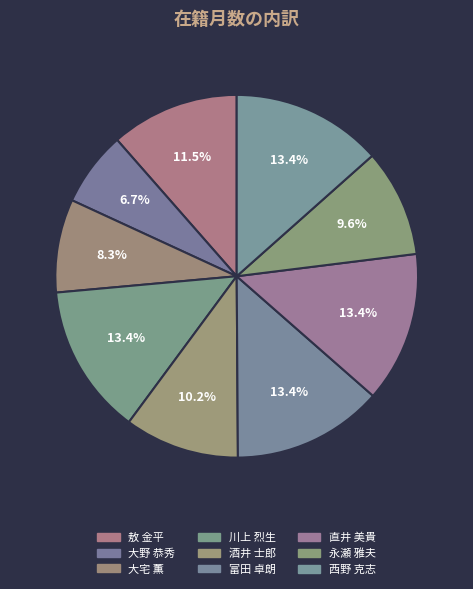

Which category has the smallest portion of the pie?

大野 恭秀